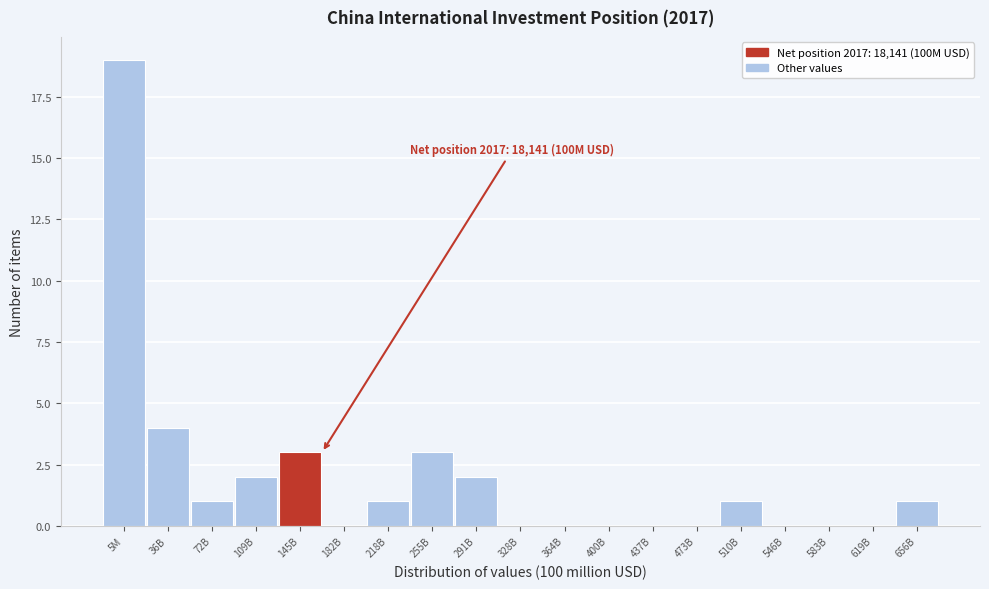

Reading left to right, what are all the values shown in this chart?

5M=19	36B=4	72B=1	109B=2	145B=3	182B=0	218B=1	255B=3	291B=2	328B=0	364B=0	400B=0	437B=0	473B=0	510B=1	546B=0	583B=0	619B=0	656B=1